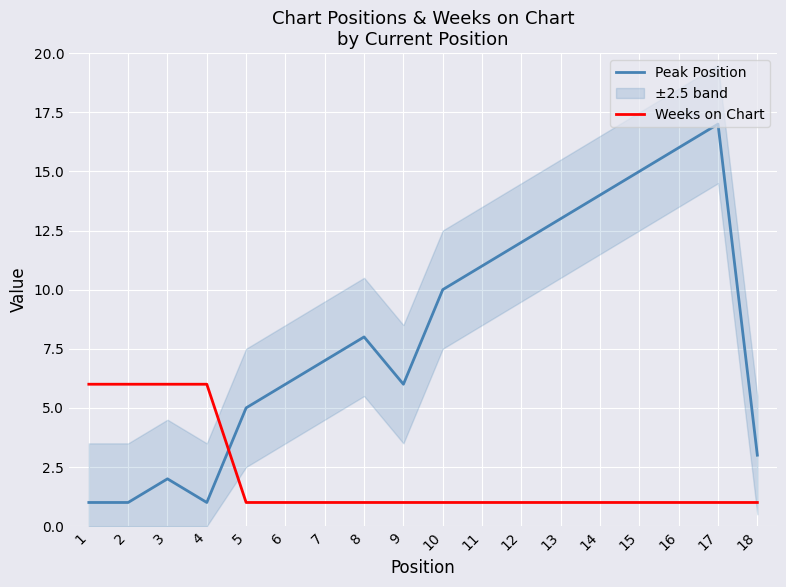

How many categories are shown in the chart?

18